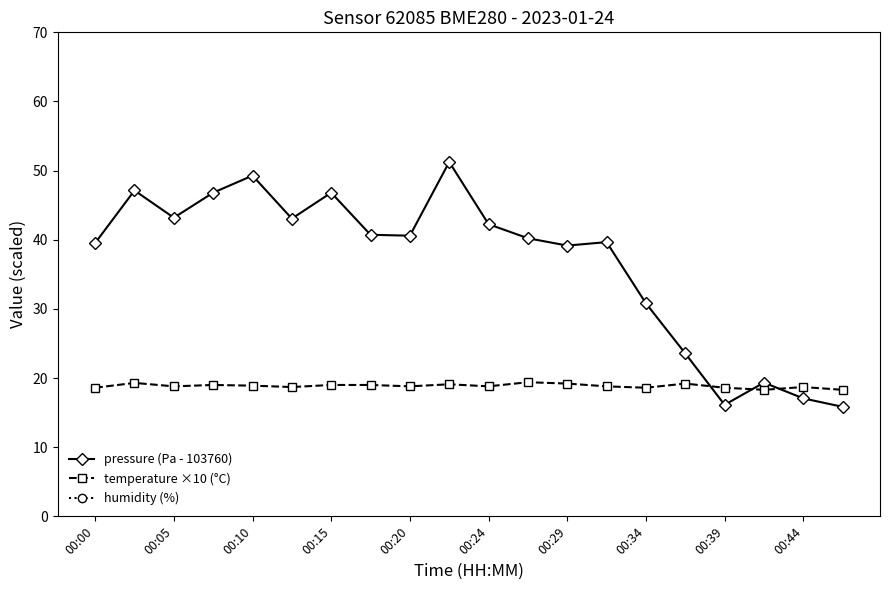

At which label is pressure (Pa - 103760) closest to 33?

00:34